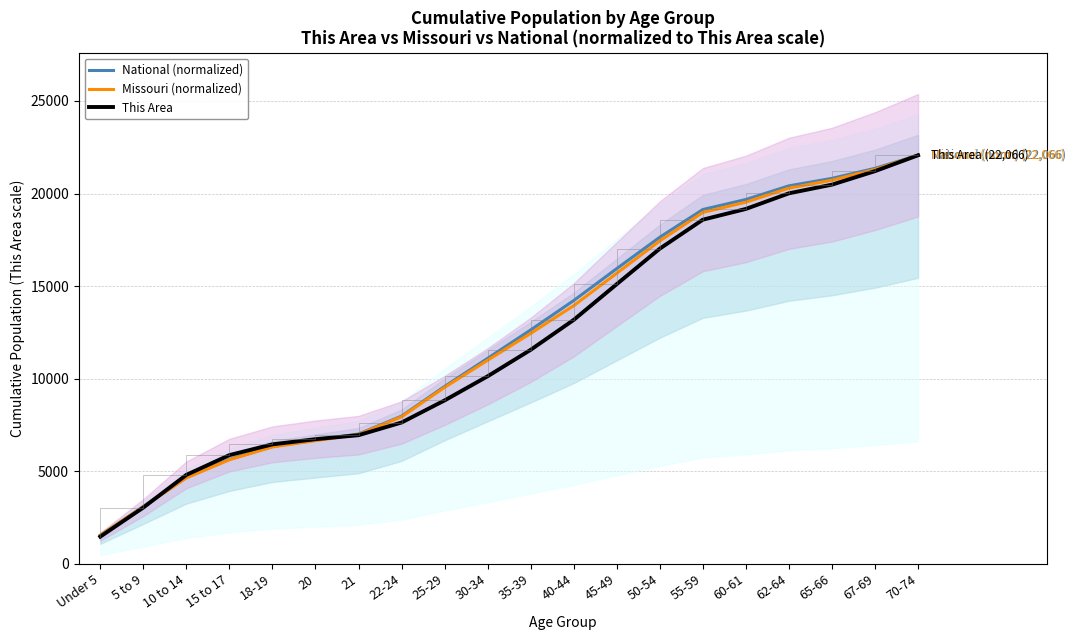

What is the approximate value of National (normalized) at 67-69?

21360.5